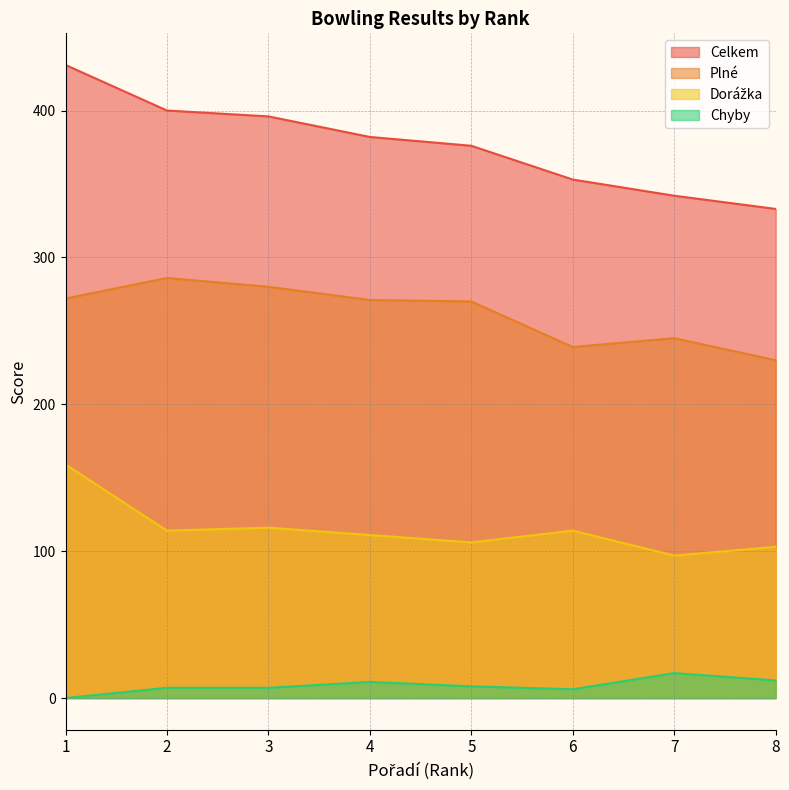

What is the sum of all Chyby values?

68